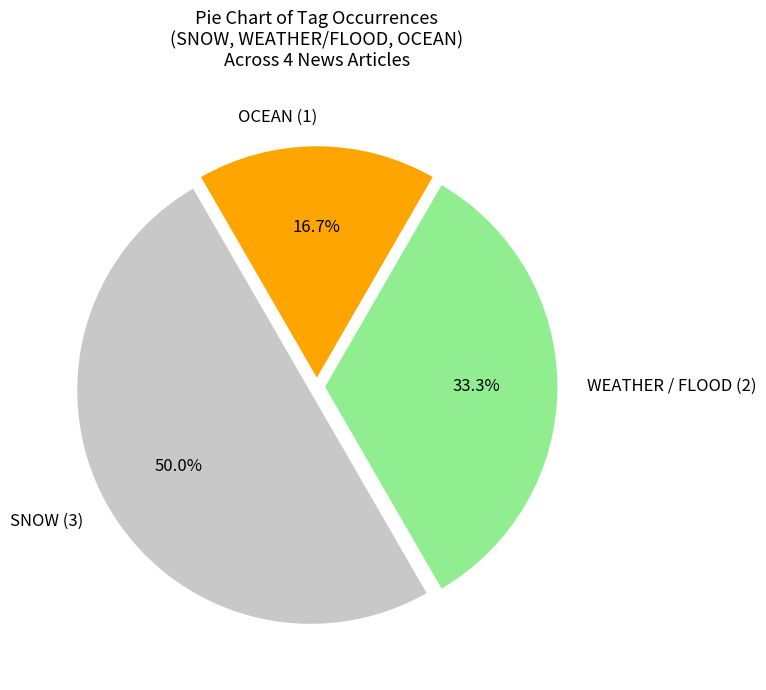

Approximately how many times larger is the value at SNOW (3) compared to WEATHER / FLOOD (2)?

1.5